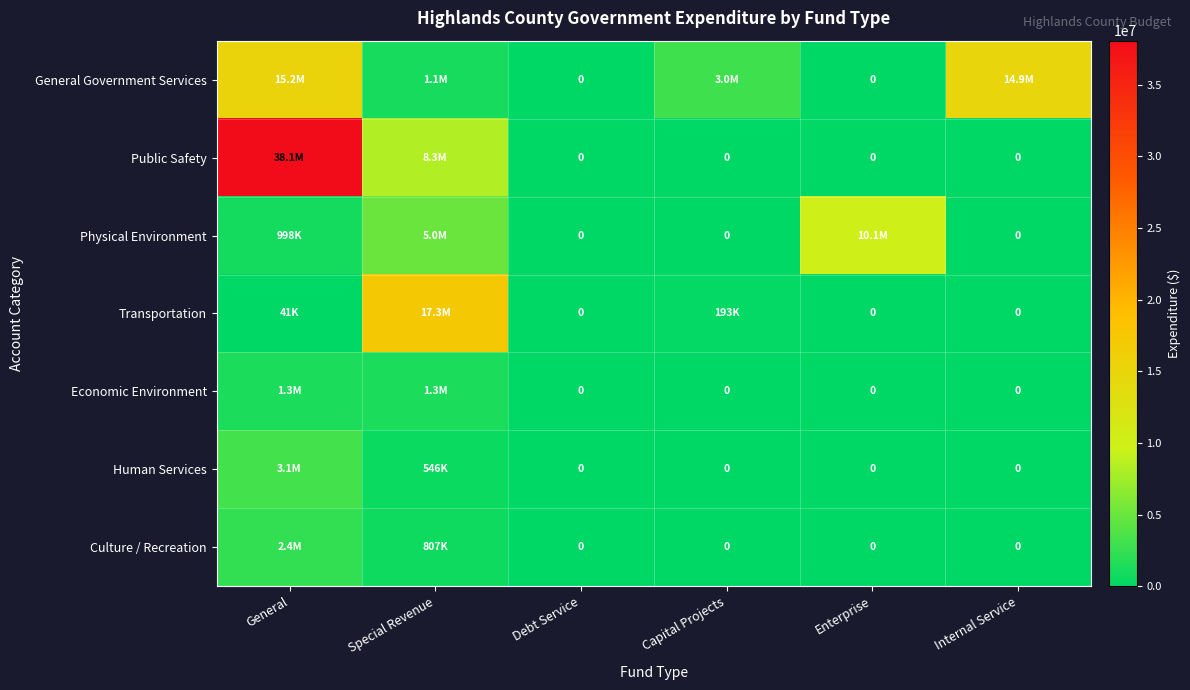

Rank the series at Special Revenue from highest to lowest value.

Transportation, Public Safety, Physical Environment, Economic Environment, General Government Services, Culture / Recreation, Human Services